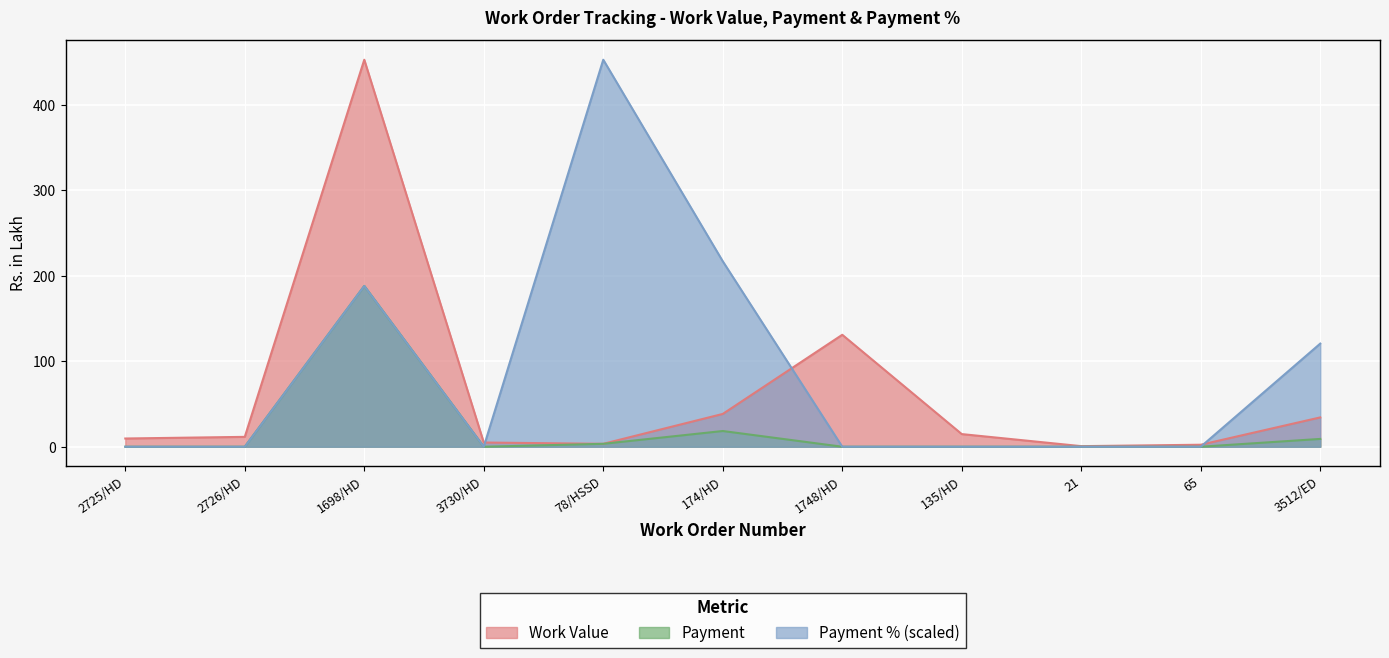

At which category does Work Value reach its first local valley?

78/HSSD